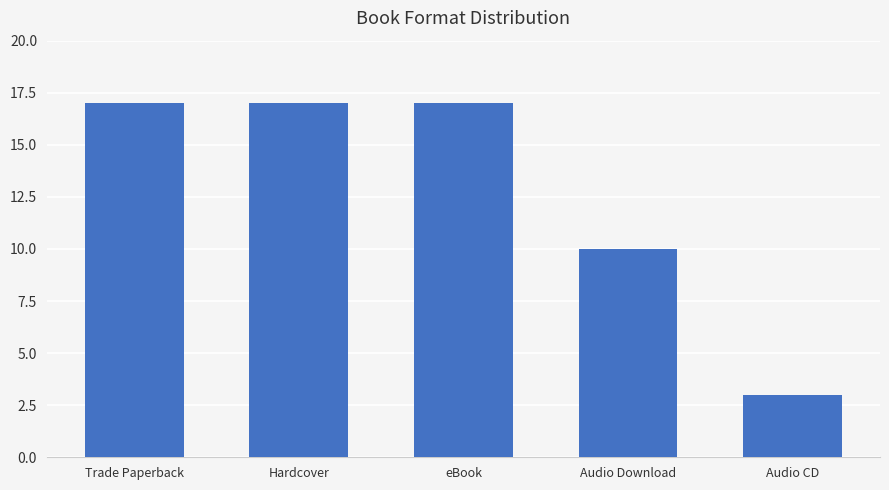

Reading left to right, list all the values displayed in this chart.

Trade Paperback=17	Hardcover=17	eBook=17	Audio Download=10	Audio CD=3